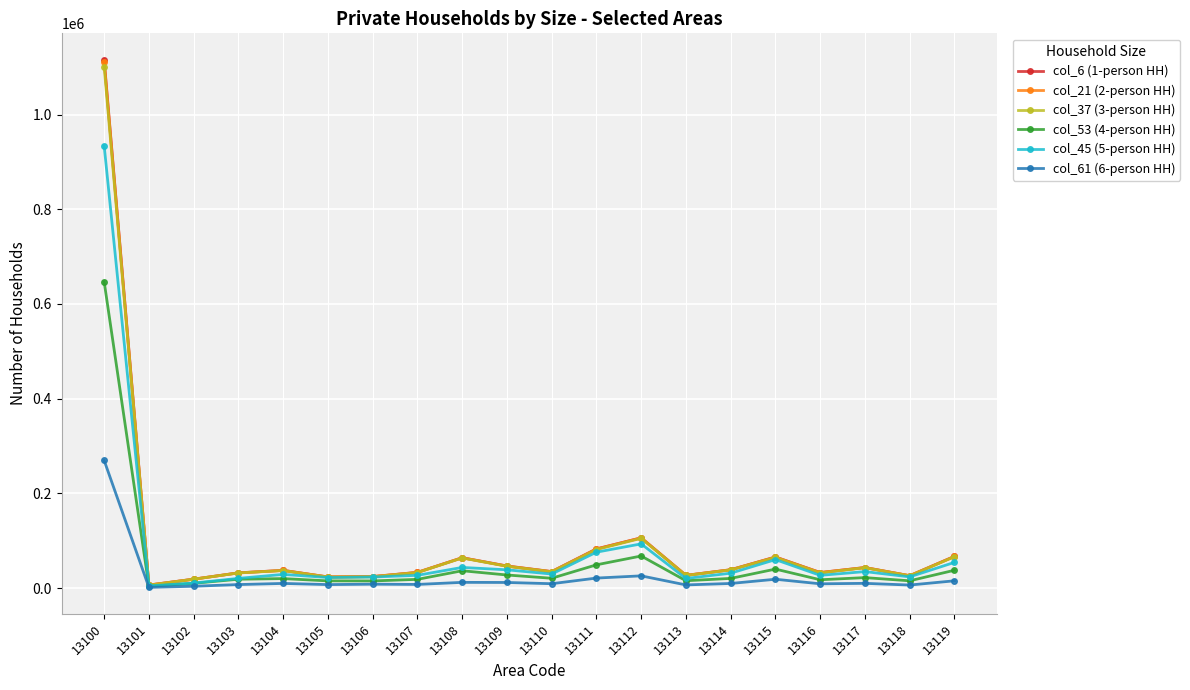

The value of col_21 (2-person HH) at 13102 is 18980. True or false?

True